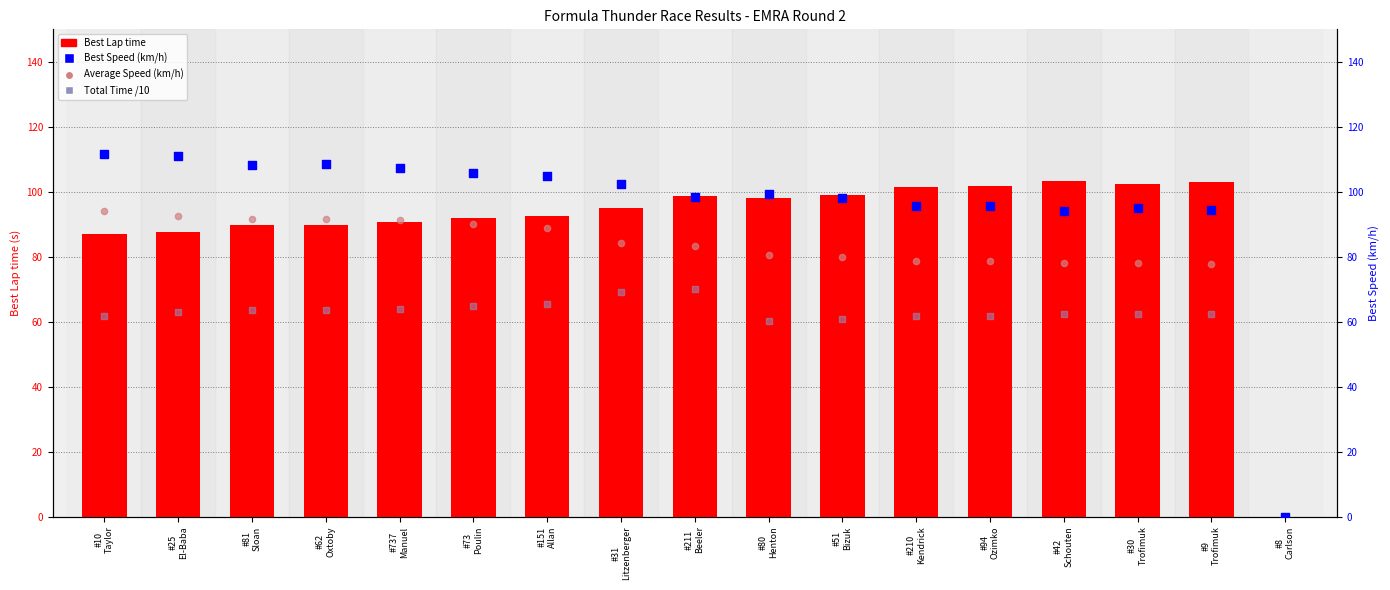

Which series has the largest total across all categories?

Best Speed (km/h)